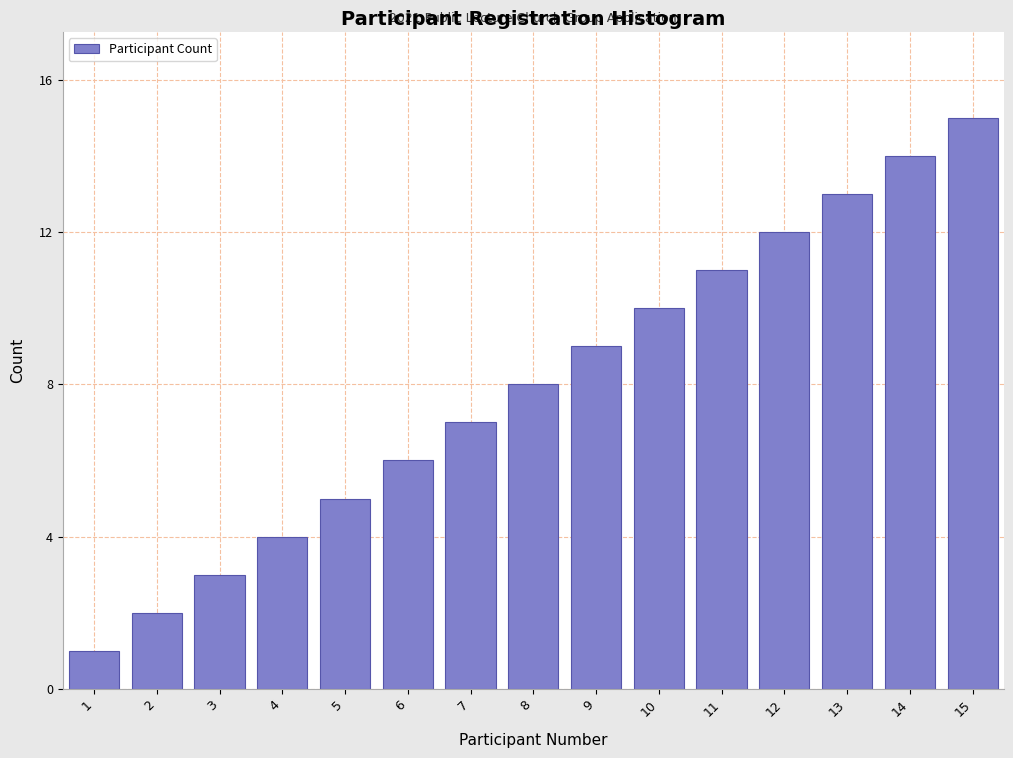

The chart shows a value of 11 at 11. True or false?

True